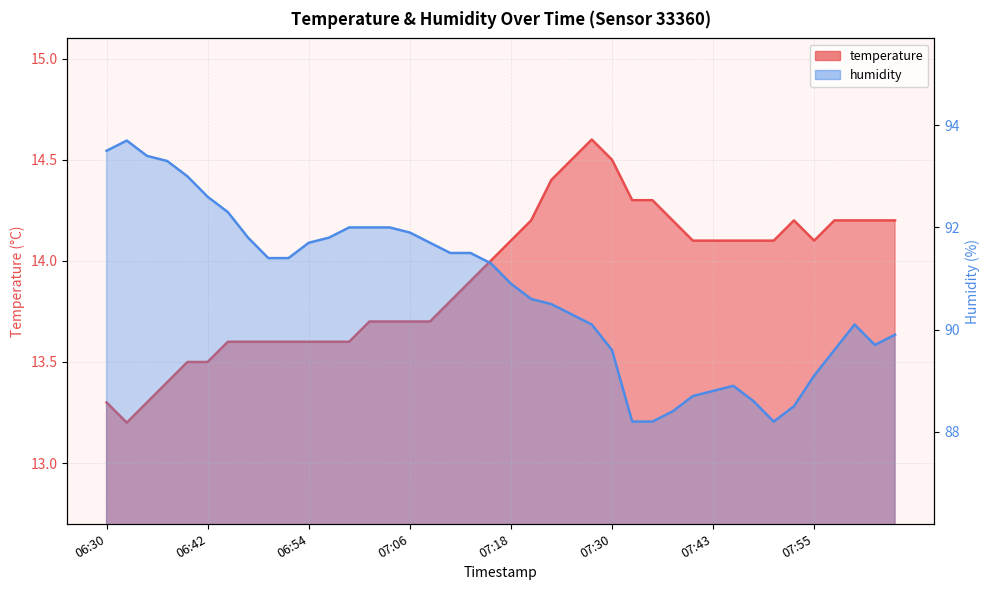

What is the sum of all humidity values?

3630.7